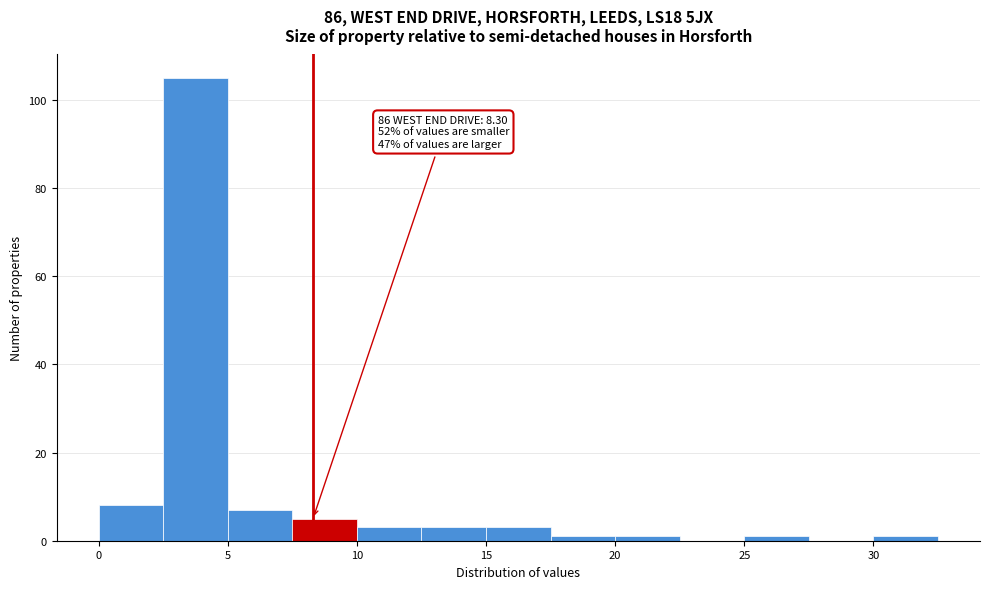

Which range on the x-axis has the tallest bar?

2.5 to 5.0